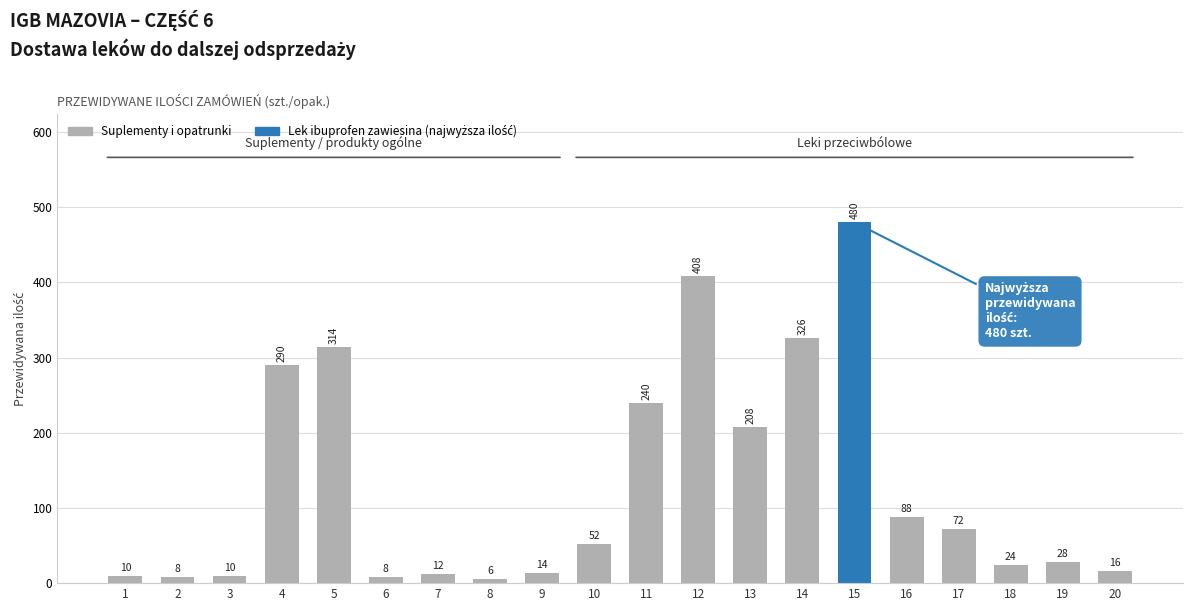

What is the value of the 19th bar from the left?

28